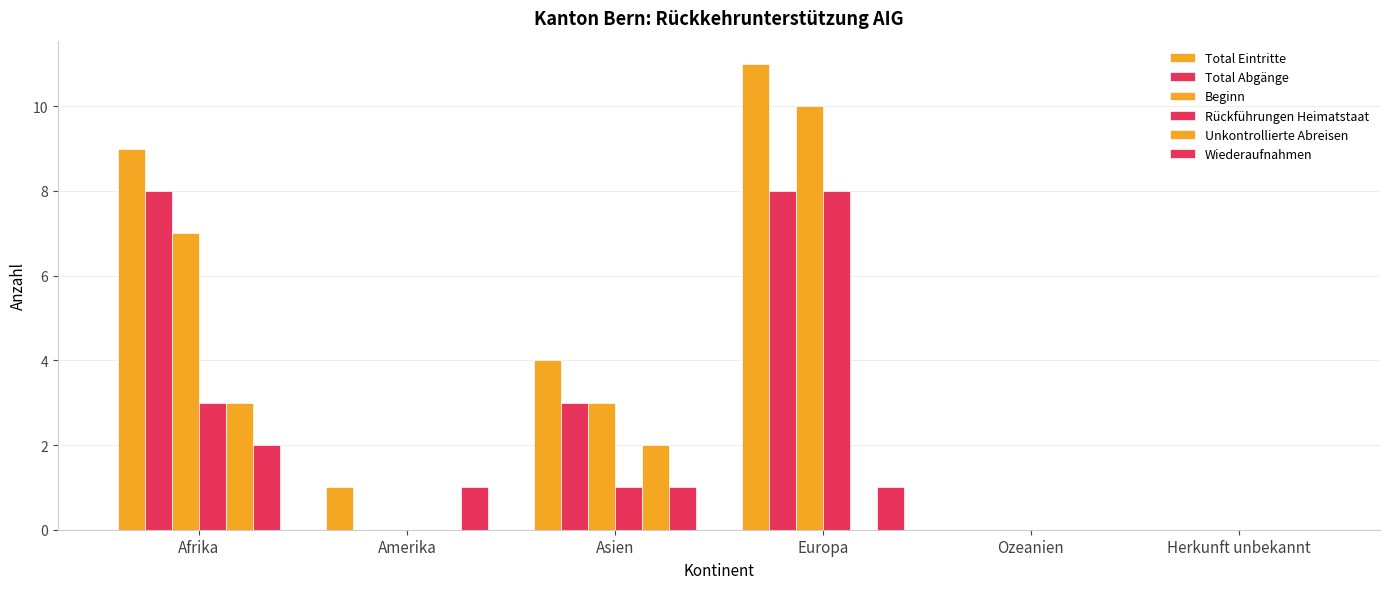

The Total Abgänge series shows 0 at Amerika. True or false?

True